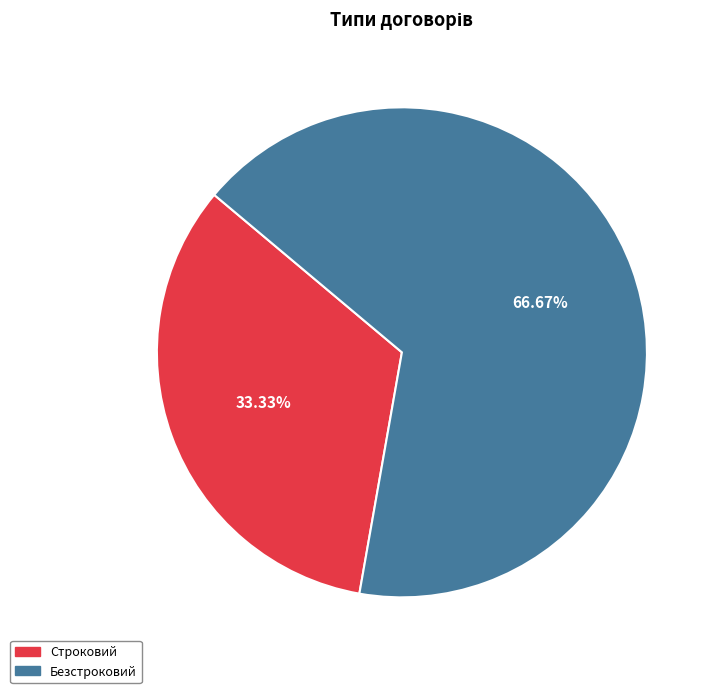

To the nearest percent, what is the difference between the largest and smallest slice percentages?

33%